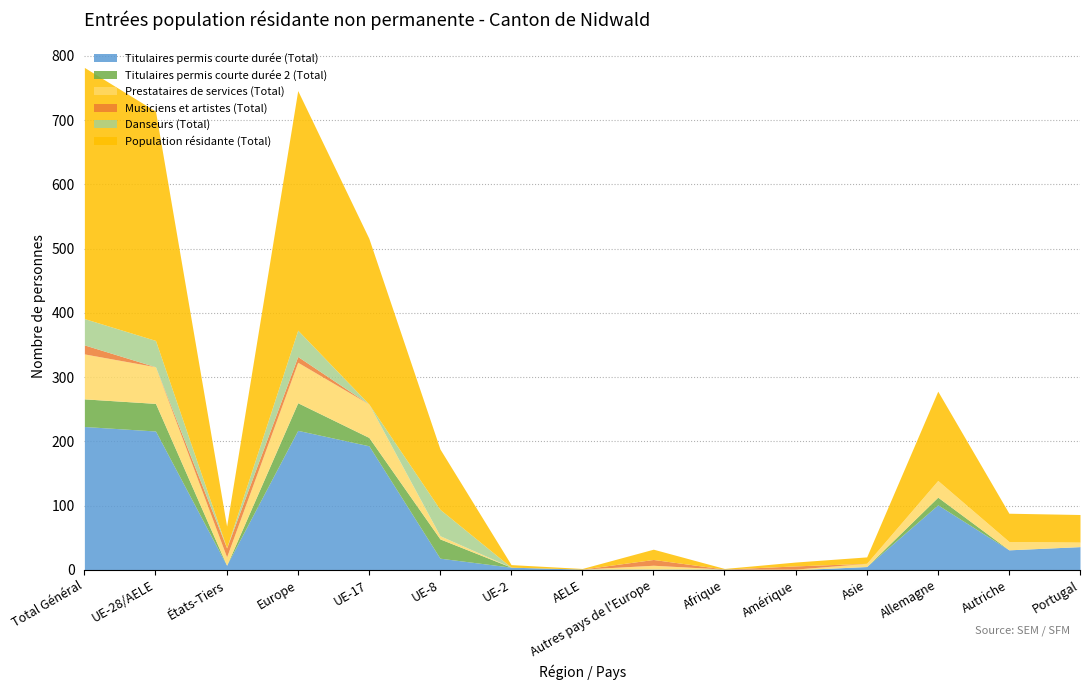

Reading left to right, list all the values displayed in this chart.

Titulaires permis courte durée (Total): Total Général=223	UE-28/AELE=216	États-Tiers=7	Europe=217	UE-17=193	UE-8=18	UE-2=4	AELE=1	Autres pays de l'Europe=1	Afrique=1	Amérique=0	Asie=5	Allemagne=101	Autriche=31	Portugal=36
Prestataires de services (Total): Total Général=70	UE-28/AELE=57	États-Tiers=13	Europe=63	UE-17=52	UE-8=5	UE-2=0	AELE=0	Autres pays de l'Europe=6	Afrique=0	Amérique=1	Asie=5	Allemagne=26	Autriche=13	Portugal=7
Titulaires permis courte durée 2 (Total): Total Général=43	UE-28/AELE=43	États-Tiers=0	Europe=43	UE-17=13	UE-8=30	UE-2=0	AELE=0	Autres pays de l'Europe=0	Afrique=0	Amérique=0	Asie=0	Allemagne=12	Autriche=0	Portugal=0
Musiciens et artistes (Total): Total Général=14	UE-28/AELE=0	États-Tiers=14	Europe=9	UE-17=0	UE-8=0	UE-2=0	AELE=0	Autres pays de l'Europe=9	Afrique=0	Amérique=5	Asie=0	Allemagne=0	Autriche=0	Portugal=0
Danseurs (Total): Total Général=41	UE-28/AELE=41	États-Tiers=0	Europe=41	UE-17=0	UE-8=41	UE-2=0	AELE=0	Autres pays de l'Europe=0	Afrique=0	Amérique=0	Asie=0	Allemagne=0	Autriche=0	Portugal=0
Population résidante (Total): Total Général=391	UE-28/AELE=357	États-Tiers=34	Europe=373	UE-17=258	UE-8=94	UE-2=4	AELE=1	Autres pays de l'Europe=16	Afrique=1	Amérique=6	Asie=10	Allemagne=139	Autriche=44	Portugal=43